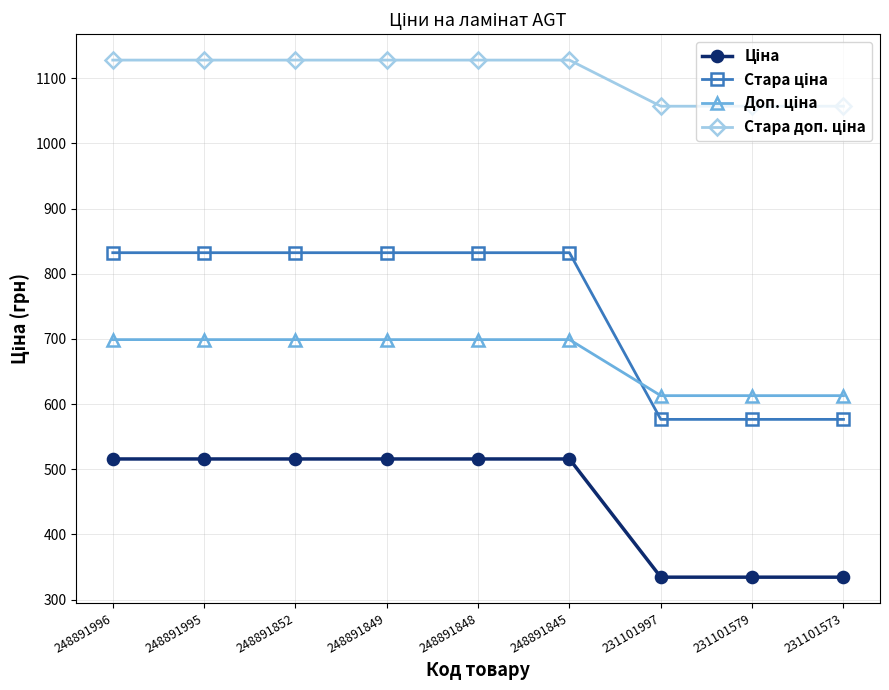

Is this an area chart (filled region under the line)?

No